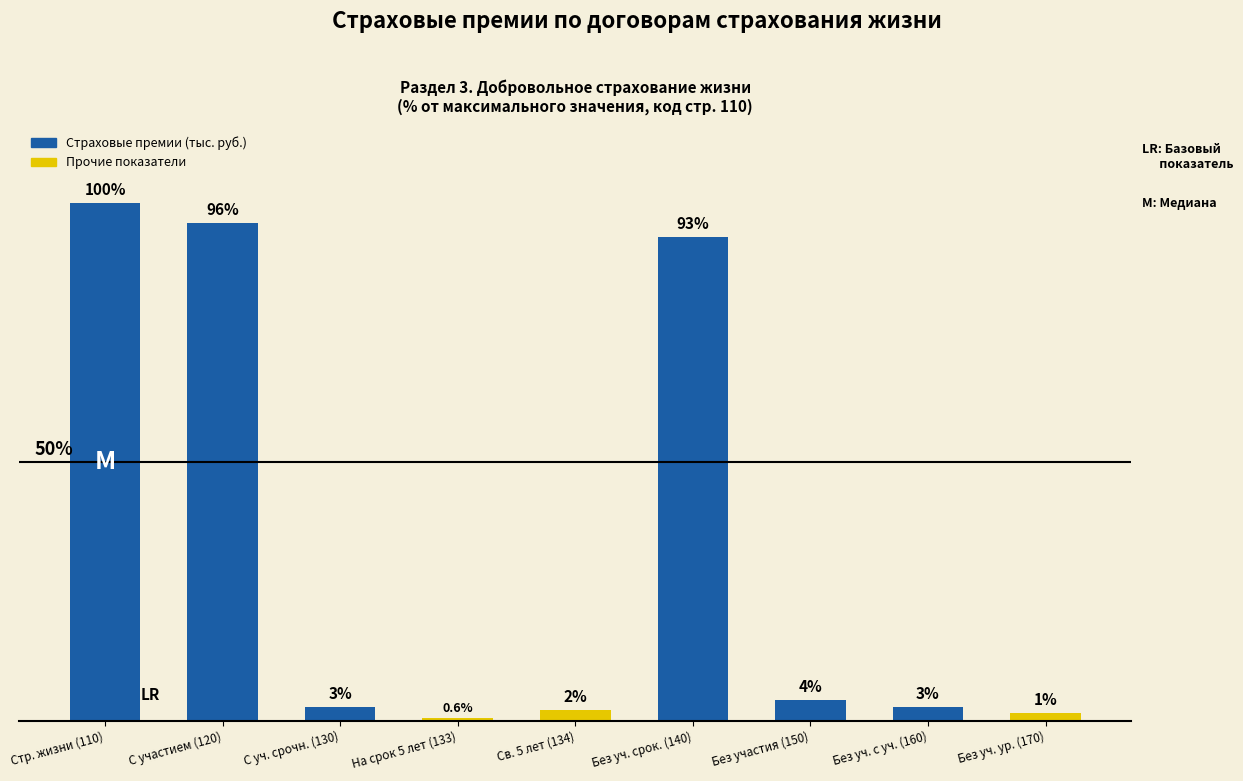

Rank the categories by value from lowest to highest.

На срок 5 лет (133), Без уч. ур. (170), Св. 5 лет (134), Без уч. с уч. (160), С уч. срочн. (130), Без участия (150), Без уч. срок. (140), С участием (120), Стр. жизни (110)